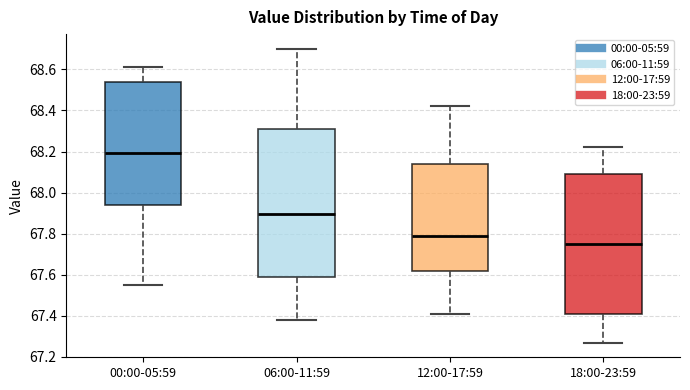

Comparing the boxes themselves (not the whiskers), which one is the tallest?

06:00-11:59